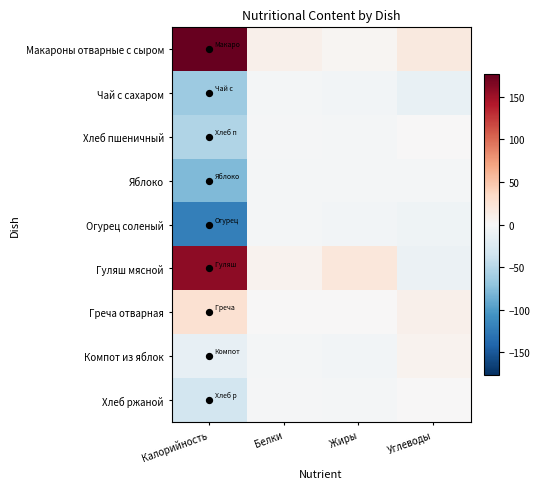

Reading left to right, what are all the values shown in this chart?

Макароны отварные с сыром: Калорийность=176.6	Белки=8.7	Жиры=3.9	Углеводы=17.6
Чай с сахаром: Калорийность=-64.4	Белки=-3.5	Жиры=-4.4	Углеводы=-13.1
Хлеб пшеничный: Калорийность=-52.7	Белки=-1.4	Жиры=-4.1	Углеводы=0.7
Яблоко: Калорийность=-77.4	Белки=-3.1	Жиры=-4.0	Углеводы=-3.3
Огурец соленый: Калорийность=-120.3	Белки=-3.1	Жиры=-4.4	Углеводы=-7.3
Гуляш мясной: Калорийность=157.6	Белки=6.5	Жиры=20.6	Углеводы=-10.1
Греча отварная: Калорийность=27.1	Белки=1.0	Жиры=0.7	Углеводы=8.8
Компот из яблок: Калорийность=-14.4	Белки=-3.5	Жиры=-4.4	Углеводы=5.9
Хлеб ржаной: Калорийность=-32.4	Белки=-1.5	Жиры=-4.1	Углеводы=0.7